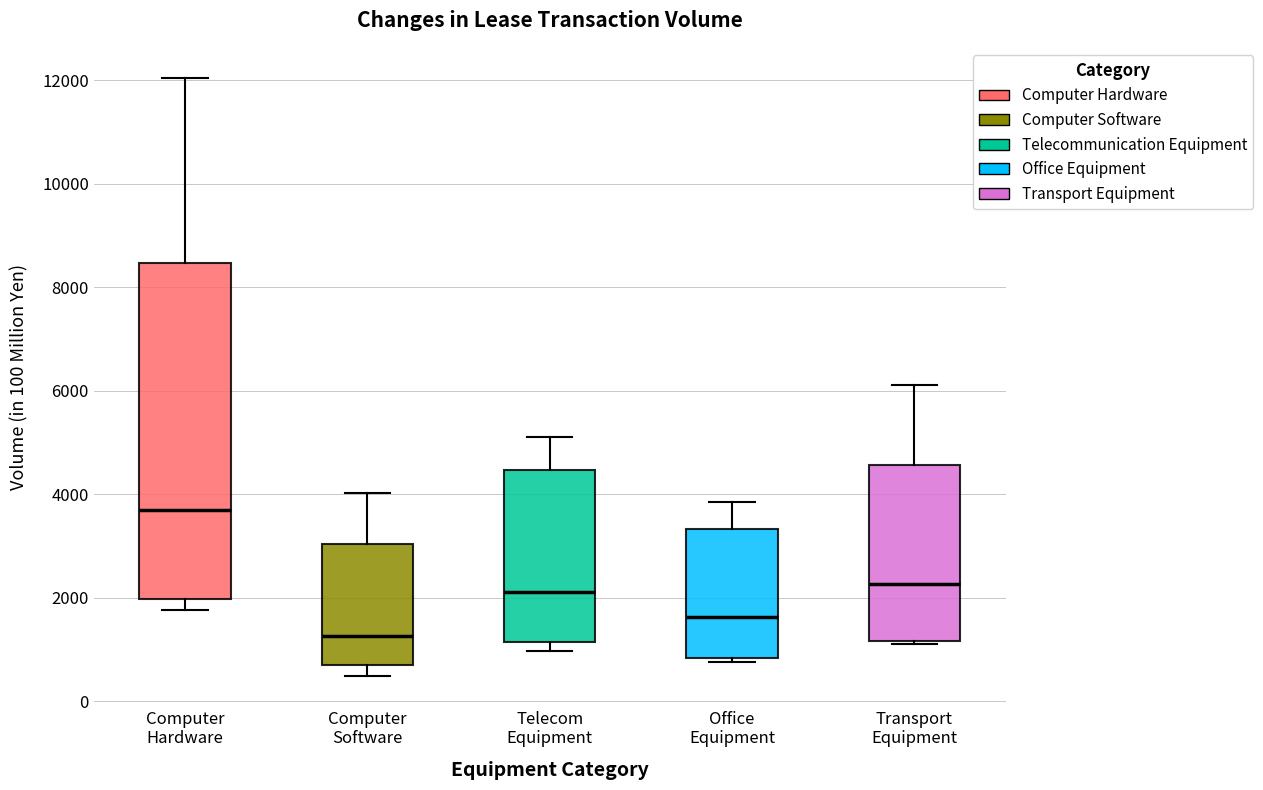

Where is the upper edge of the box for Computer Hardware on the y-axis? The values are not printed on the chart, so give them approximately, as read against the axis.

8400